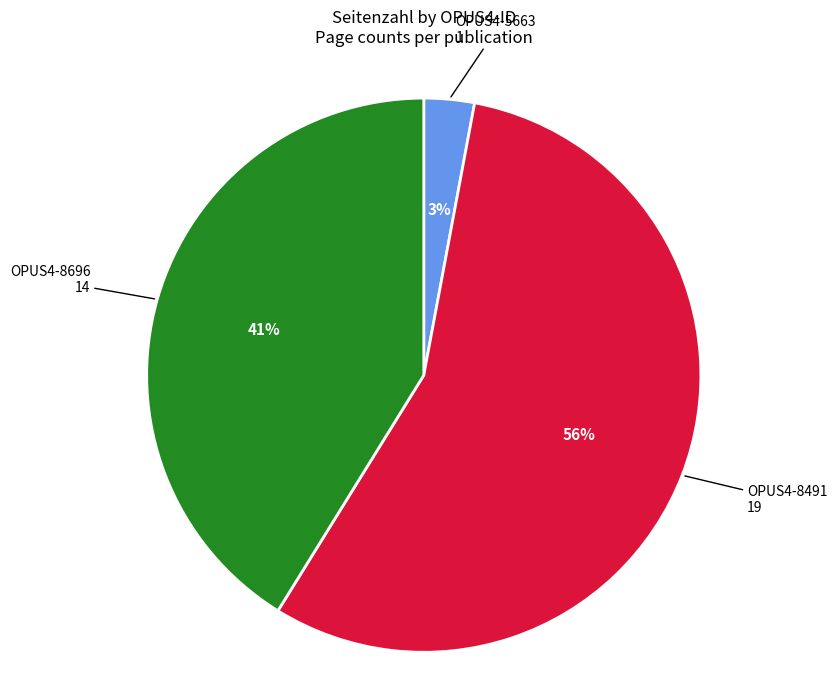

Is there any slice that represents more than half of the pie?

Yes